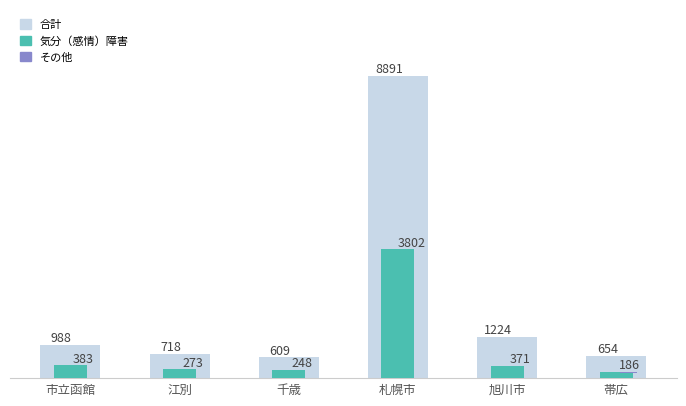

Which series changed the most between 千歳 and 札幌市?

合計